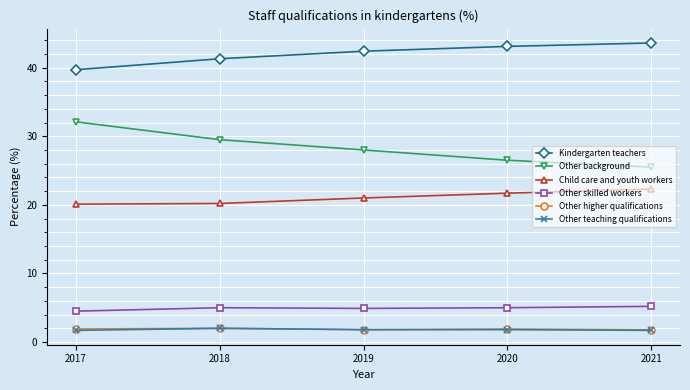

True or false: Kindergarten teachers and Other background cross at least once.

False